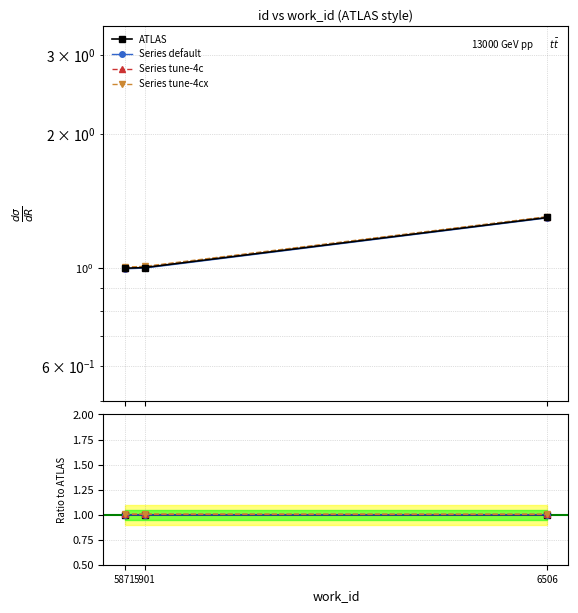

Between 5871 and 6506, which series saw the biggest shift?

Series tune-4cx